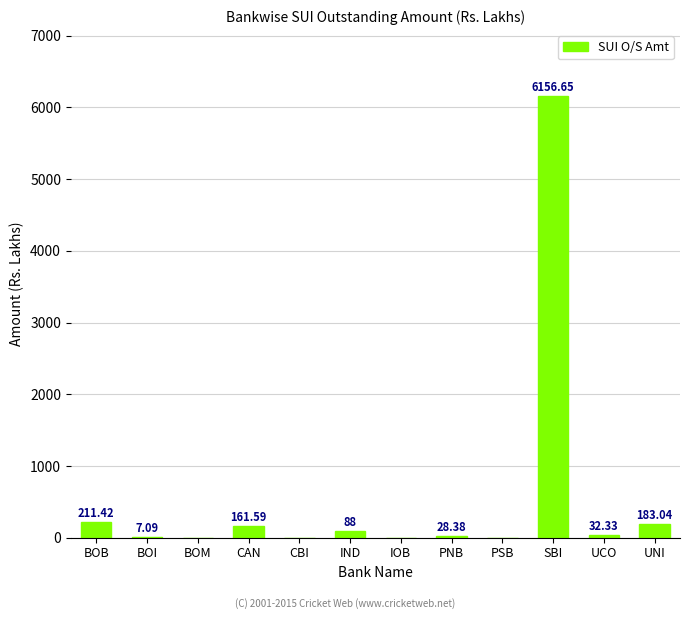

What value does the data have at UNI?

183.0